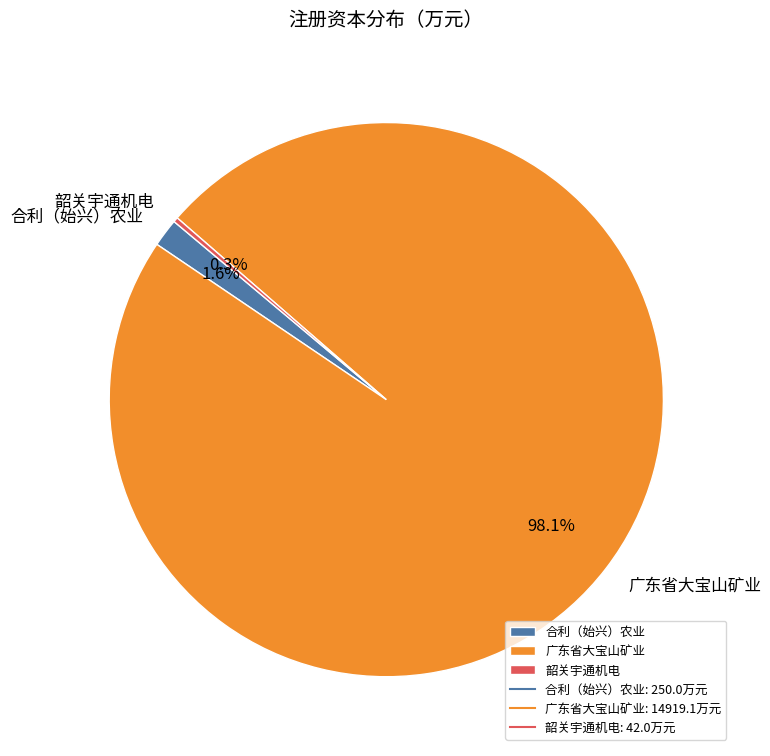

What is the majority slice?

广东省大宝山矿业